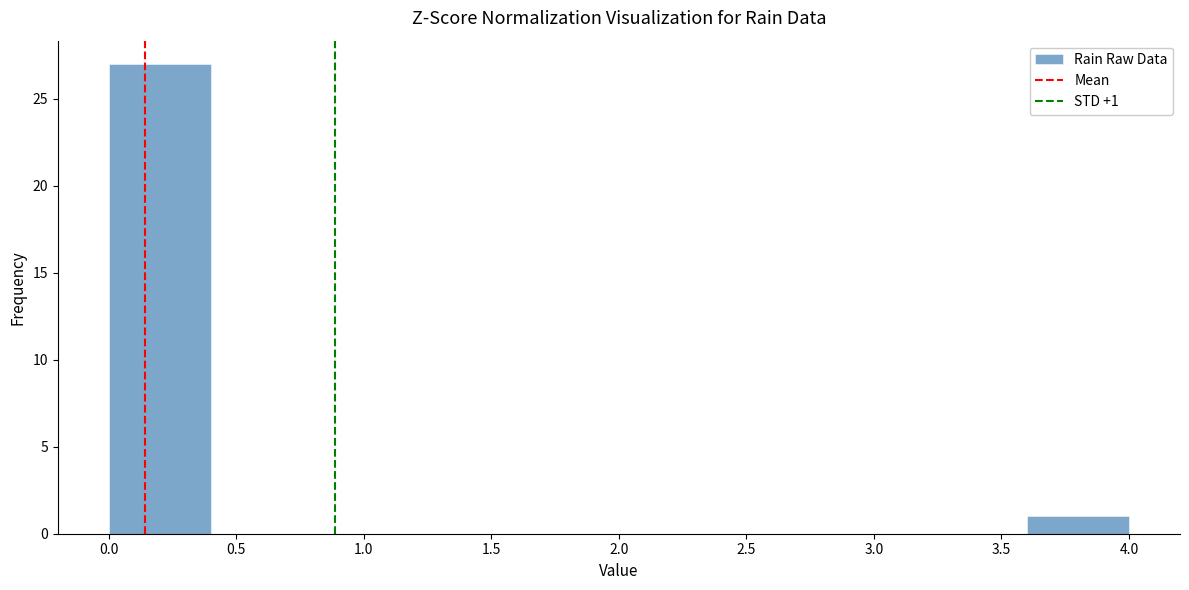

Over which range of the x-axis is the bar tallest?

0.0 to 0.4